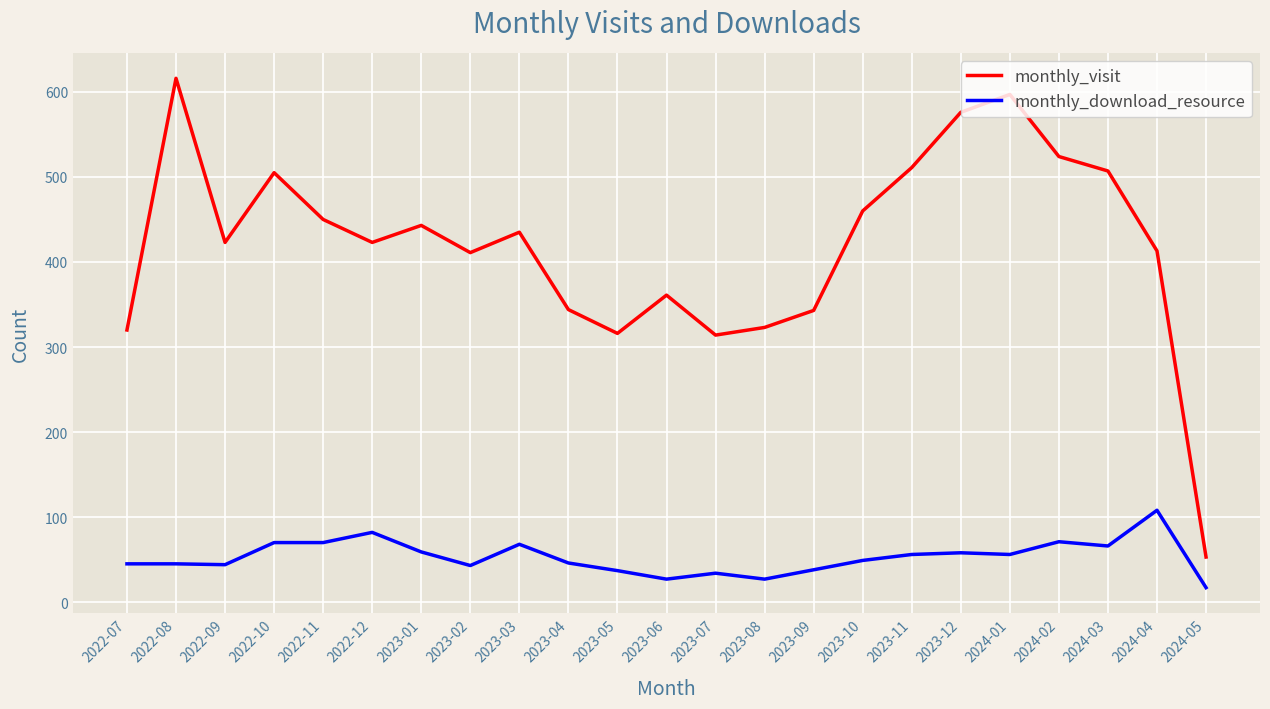

Rank the series by their maximum value, from highest to lowest.

monthly_visit, monthly_download_resource